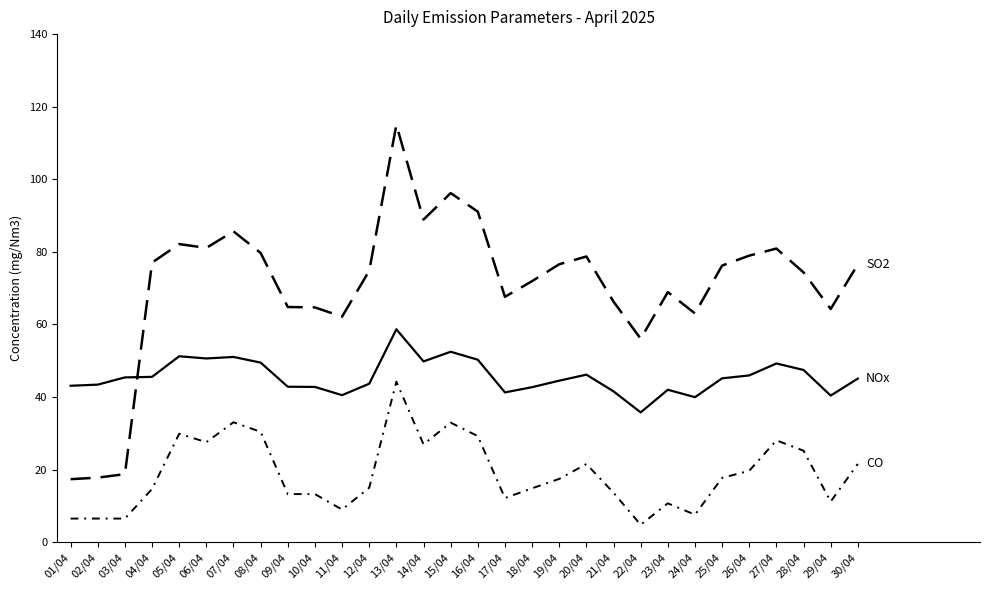

Does the chart display data point markers on the line(s)?

No